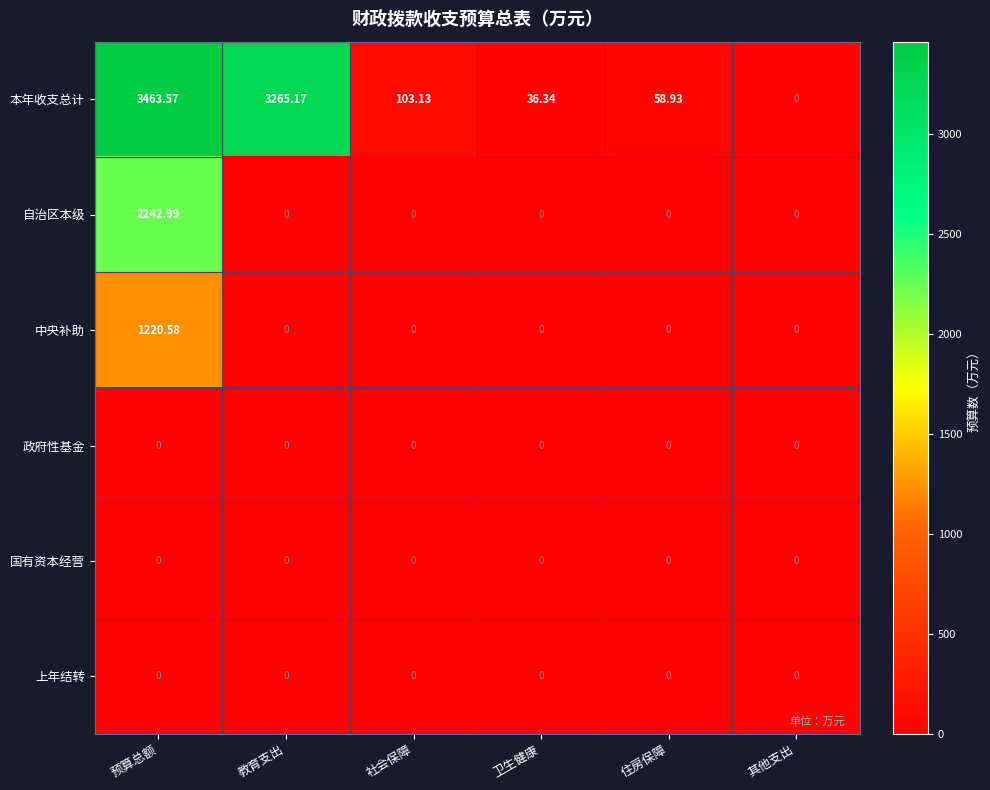

Which series has the largest total across all categories?

本年收支总计